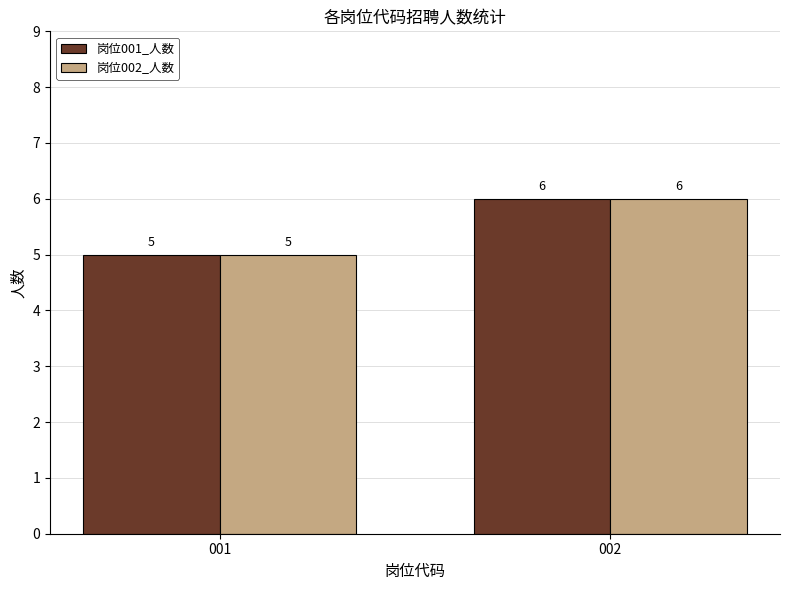

List the labels in order of 岗位001_人数 value, largest first.

002, 001